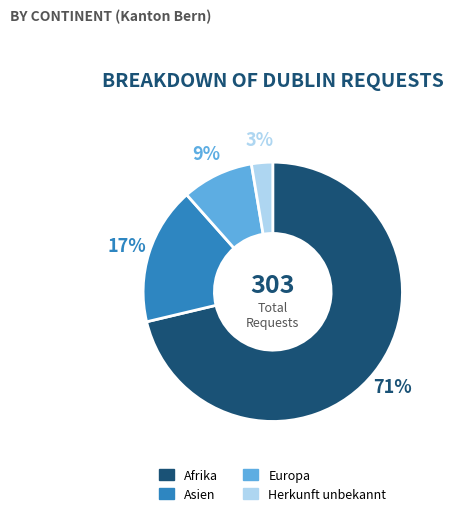

Which slice is the largest?

Afrika